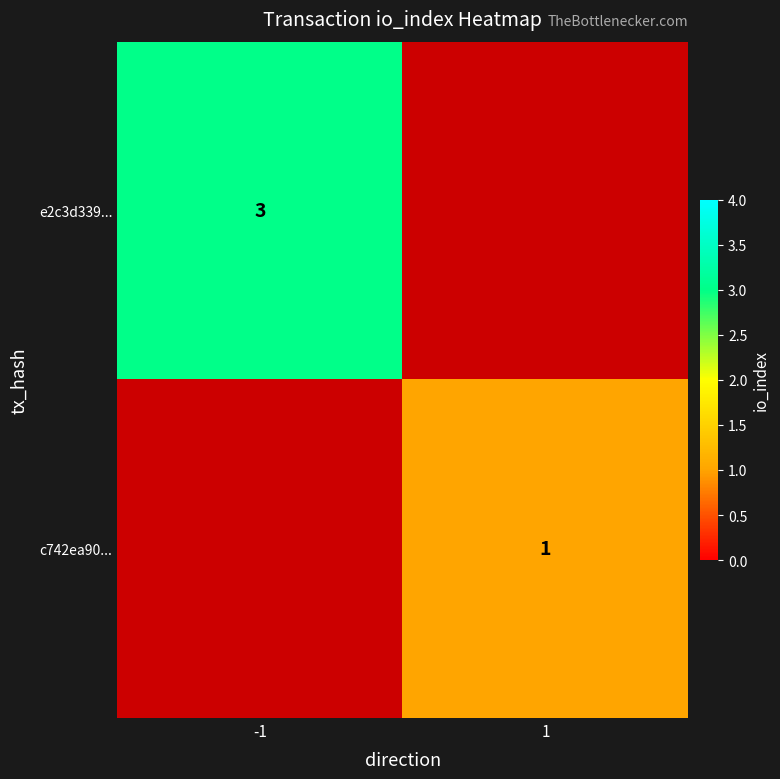

The e2c3d339... series shows 1 at -1. True or false?

False